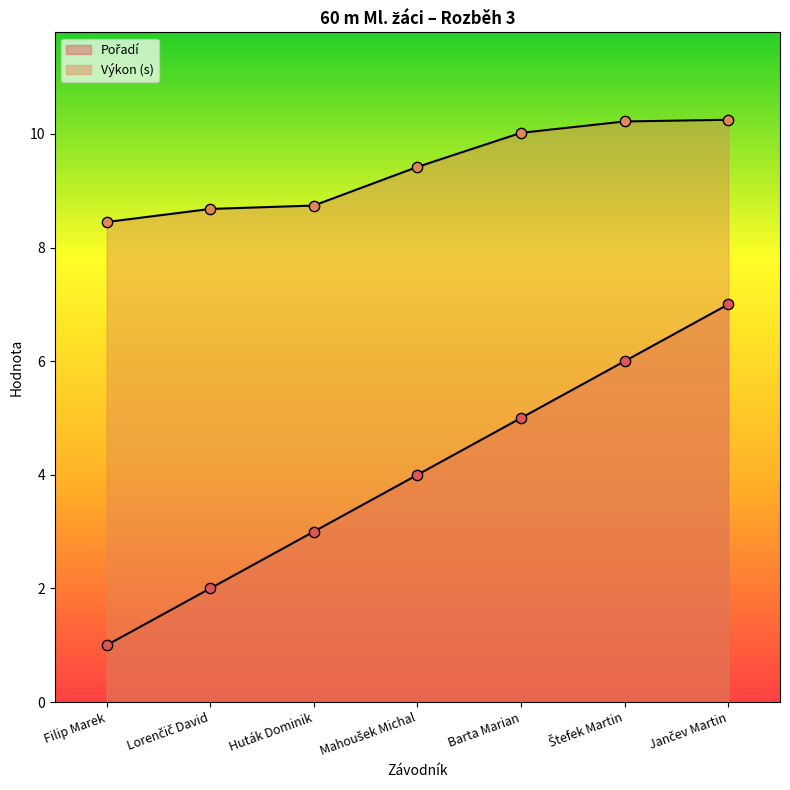

Is the value of Výkon at Štefek Martin greater than the value of Pořadí at Štefek Martin?

Yes